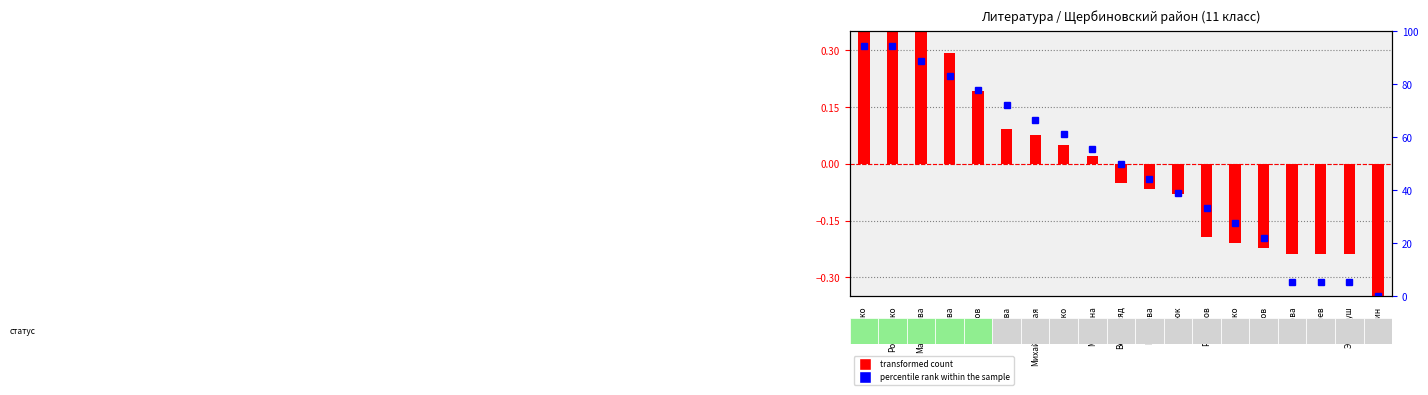

Reading left to right, extract all data points from this chart.

Анченко=94.4	Романенко=94.4	Мамонтова=88.9	Егорова=83.3	Заитов=77.8	Слаква=72.2	Михайловская=66.7	Бойко=61.1	Мигутина=55.6	Верхогляд=50.0	Егурнева=44.4	Близнюк=38.9	Рахманов=33.3	Гришко=27.8	Марков=22.2	Попова=5.6	Бабичев=5.6	Эрленбуш=5.6	Сулин=0.0